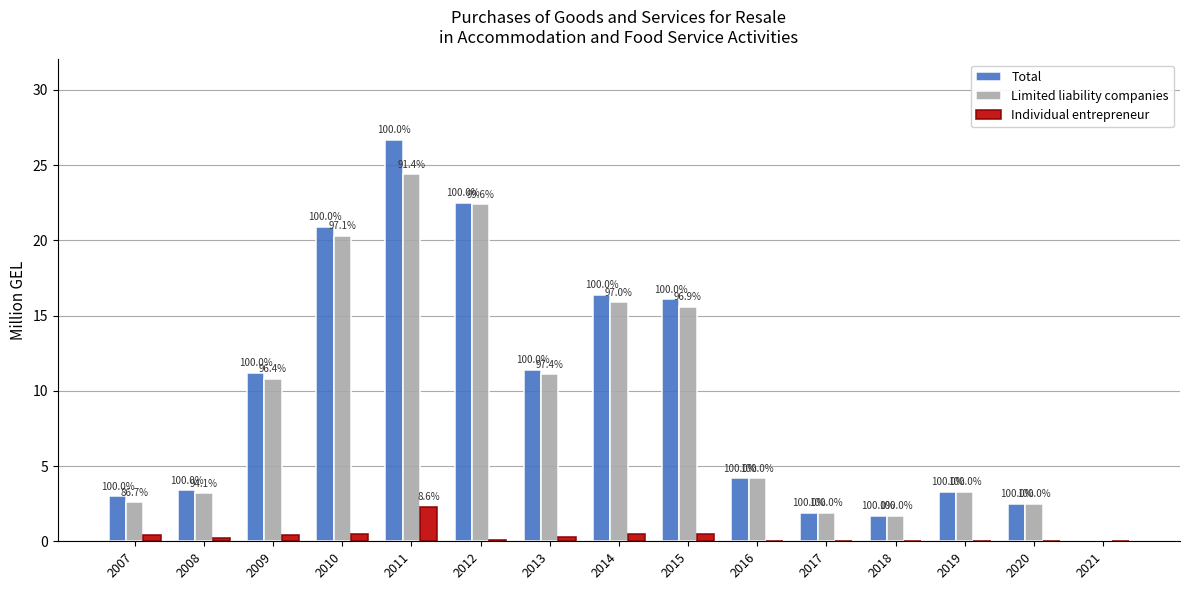

Reading right to left, transcribe all the data shown in this chart.

Total: 2021=0.0	2020=2.5	2019=3.3	2018=1.7	2017=1.9	2016=4.2	2015=16.1	2014=16.4	2013=11.4	2012=22.5	2011=26.7	2010=20.9	2009=11.2	2008=3.4	2007=3.0
Limited liability companies: 2021=0.0	2020=2.5	2019=3.3	2018=1.7	2017=1.9	2016=4.2	2015=15.6	2014=15.9	2013=11.1	2012=22.4	2011=24.4	2010=20.3	2009=10.8	2008=3.2	2007=2.6
Individual entrepreneur: 2021=0.0	2020=0.0	2019=0.0	2018=0.0	2017=0.0	2016=0.0	2015=0.5	2014=0.5	2013=0.3	2012=0.1	2011=2.3	2010=0.5	2009=0.4	2008=0.2	2007=0.4